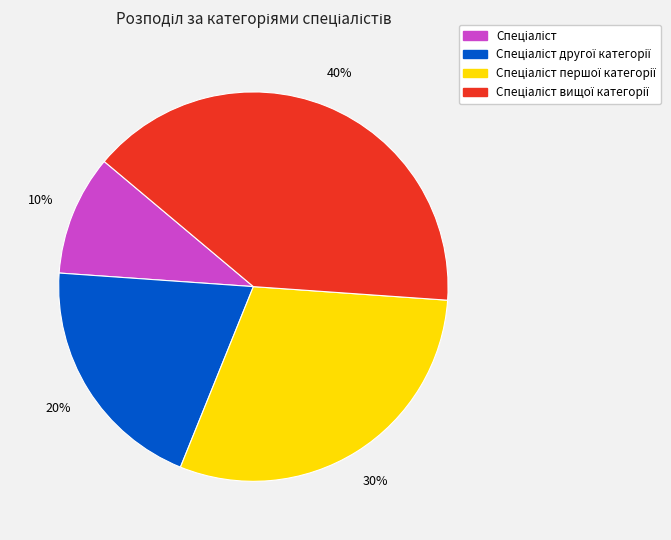

Does any single category account for the majority?

No